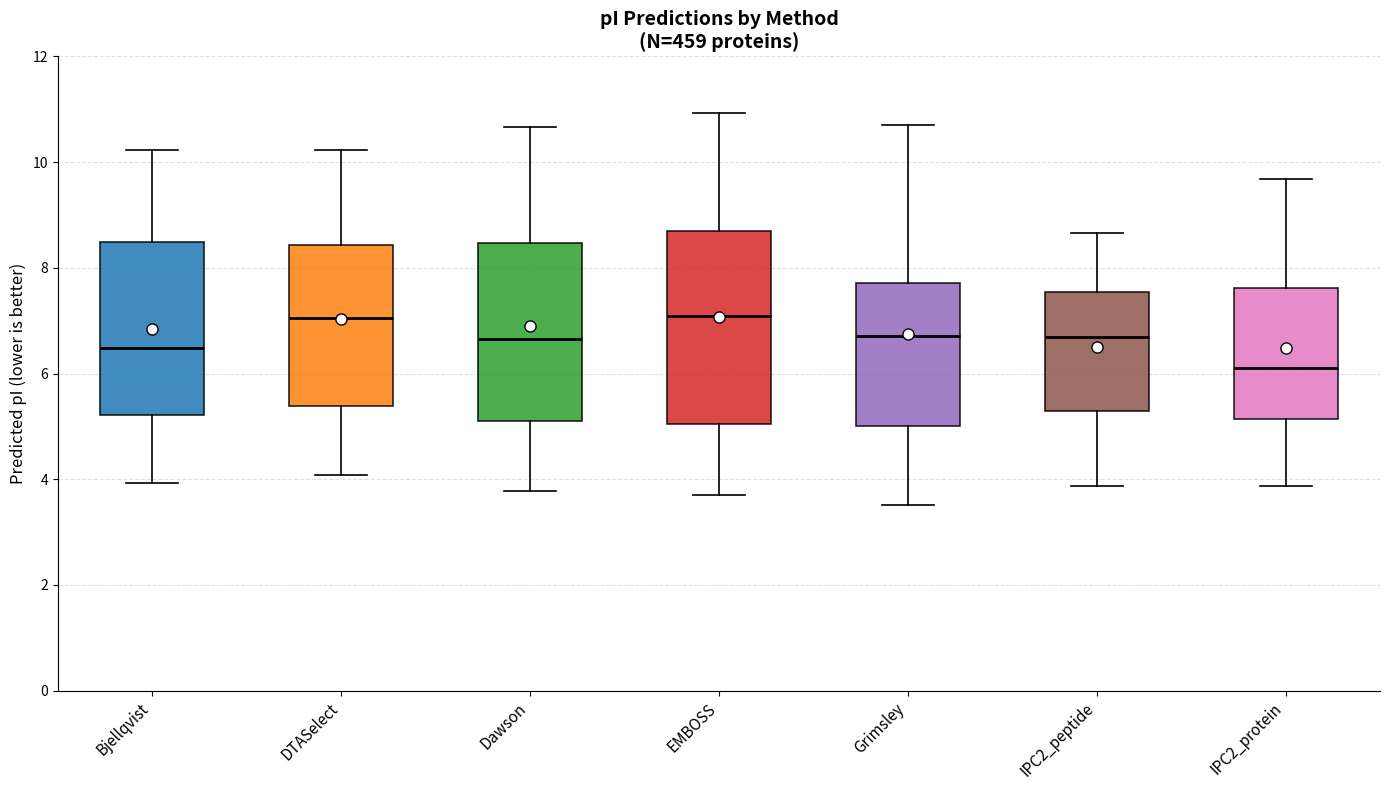

Comparing the boxes themselves (not the whiskers), which one is the tallest?

EMBOSS